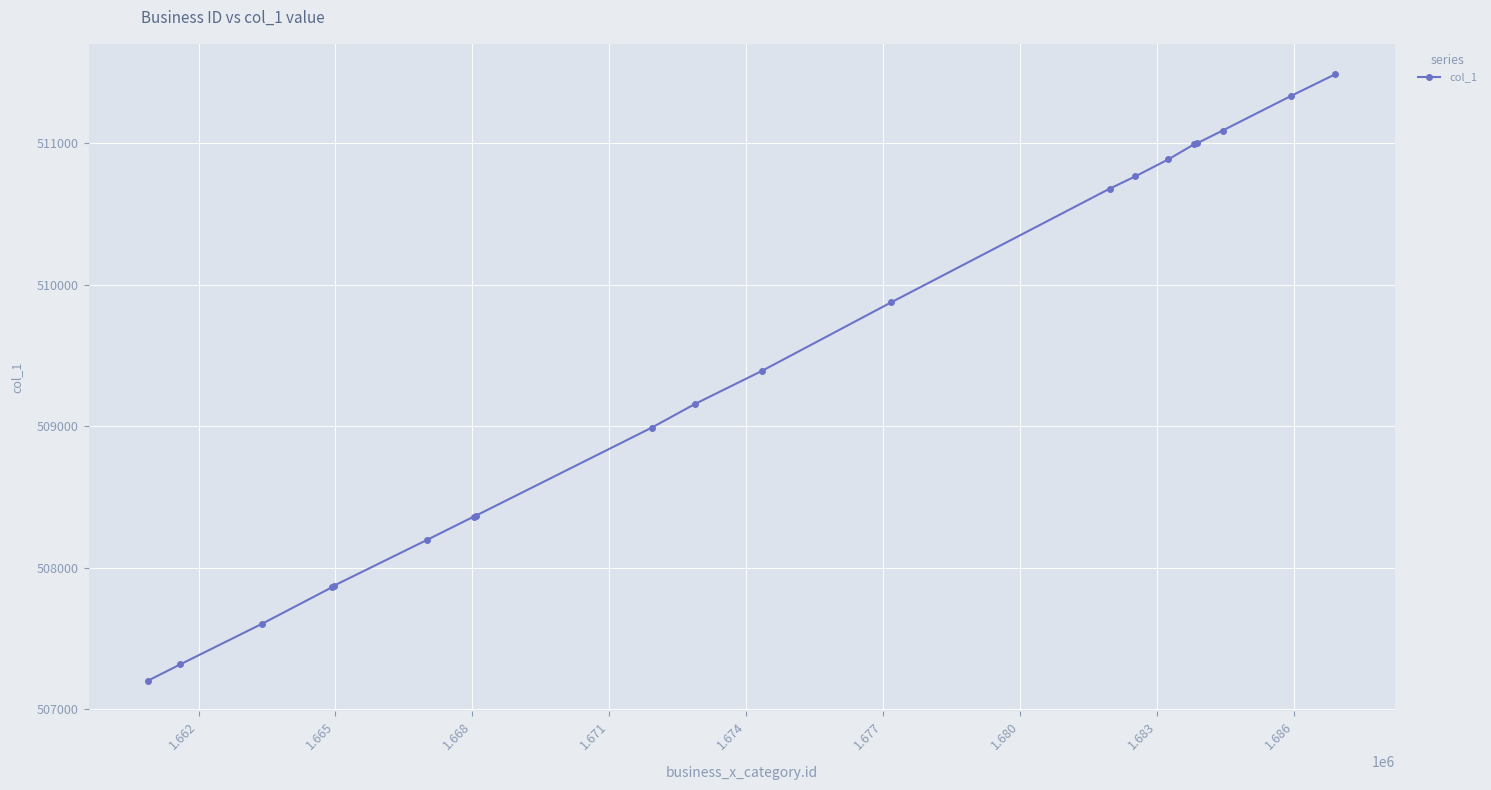

What is the average value?

509423